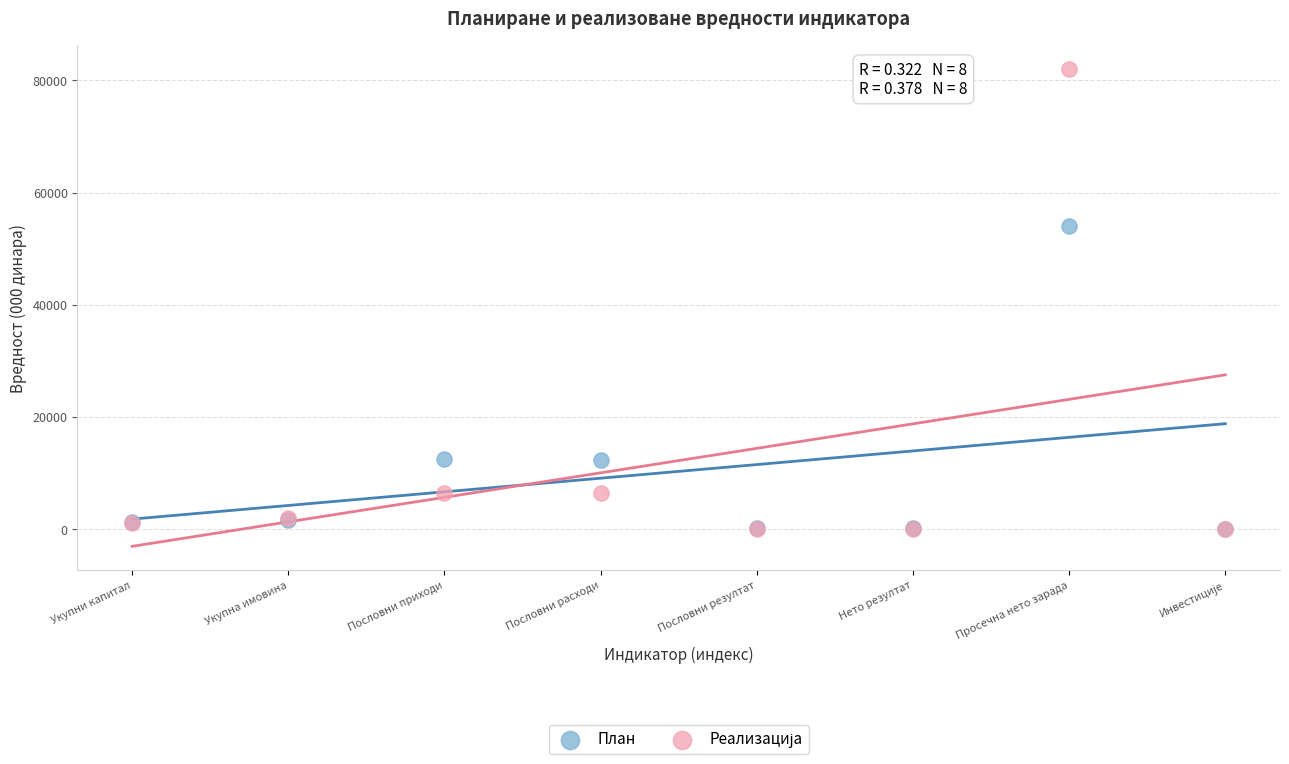

Across all series, what Y value is closest to 40976?

54098